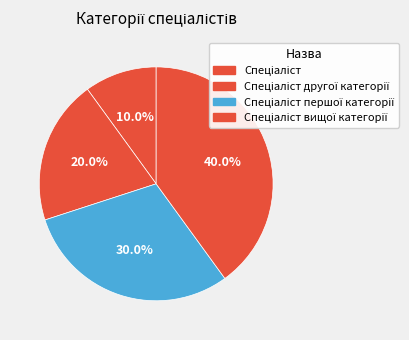

What percentage do Спеціаліст другої категорії and Спеціаліст together represent?

30.0%